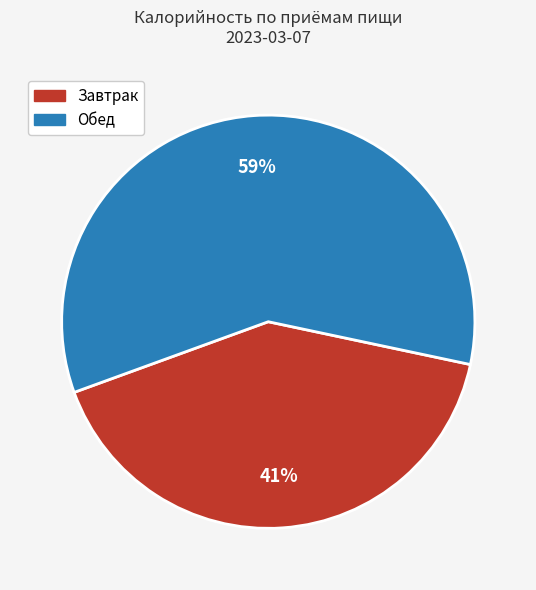

How many slices are in this pie chart?

2